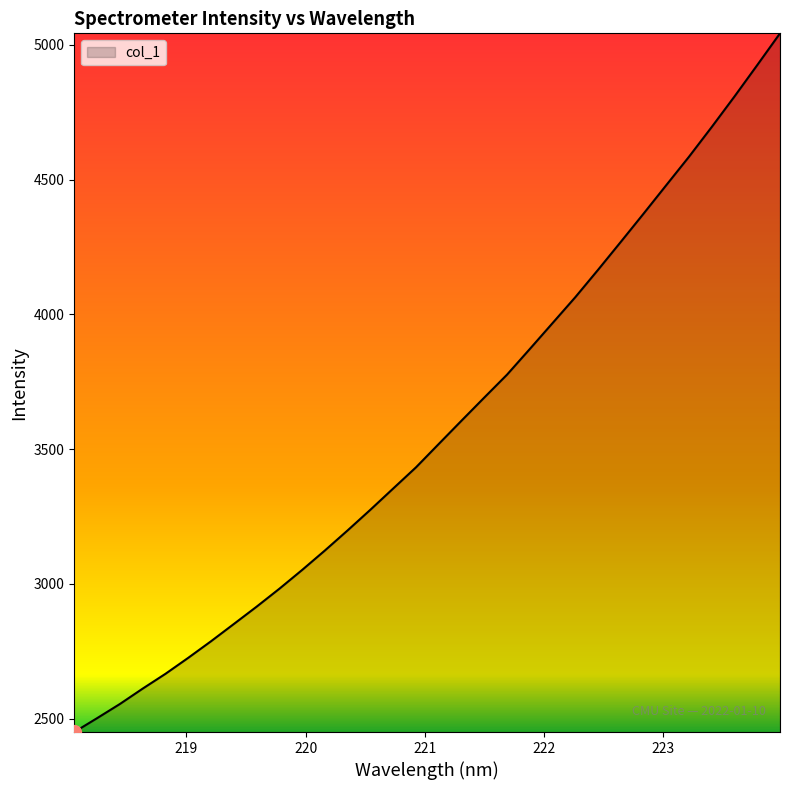

True or false: the data has more than 1 interior local peaks.

False